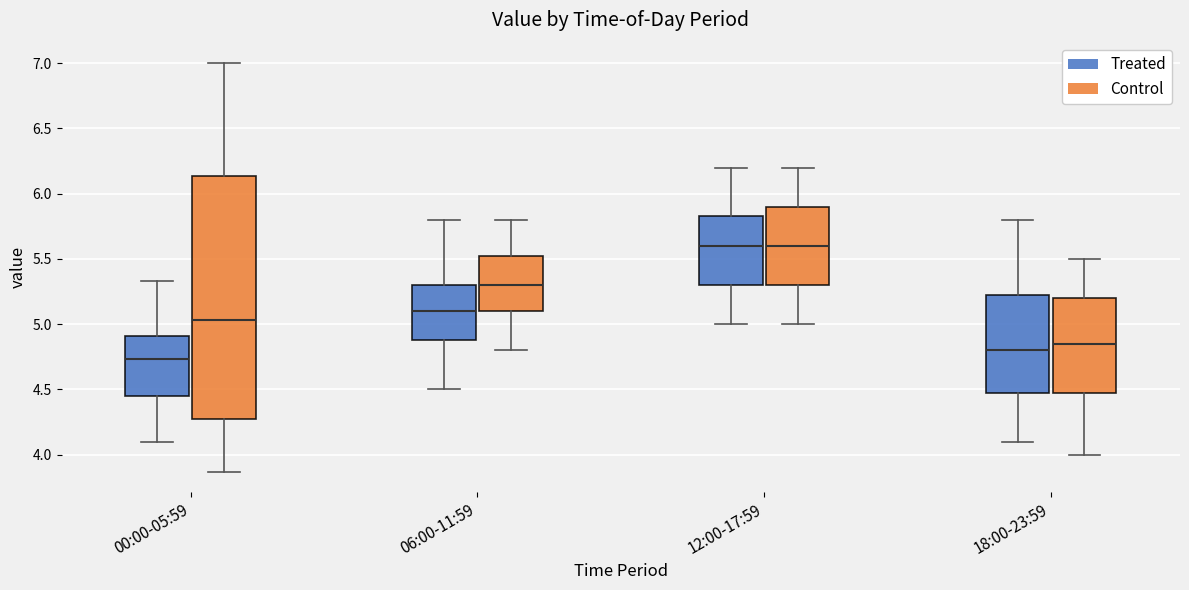

Reading left to right, transcribe this box plot: for each box, give where its median line is, the range the box spans, and where its two whiskers end, as read against the y-axis. The values are not printed on the chart, so give them approximately, as read against the axis.

00:00-05:59 (Treated): median 4.75, box 4.45 to 4.90, whiskers 4.10 to 5.35
00:00-05:59 (Control): median 5.05, box 4.25 to 6.15, whiskers 3.85 to 7.00
06:00-11:59 (Treated): median 5.10, box 4.90 to 5.30, whiskers 4.50 to 5.80
06:00-11:59 (Control): median 5.30, box 5.10 to 5.55, whiskers 4.80 to 5.80
12:00-17:59 (Treated): median 5.60, box 5.30 to 5.85, whiskers 5.00 to 6.20
12:00-17:59 (Control): median 5.60, box 5.30 to 5.90, whiskers 5.00 to 6.20
18:00-23:59 (Treated): median 4.80, box 4.50 to 5.25, whiskers 4.10 to 5.80
18:00-23:59 (Control): median 4.85, box 4.50 to 5.20, whiskers 4.00 to 5.50